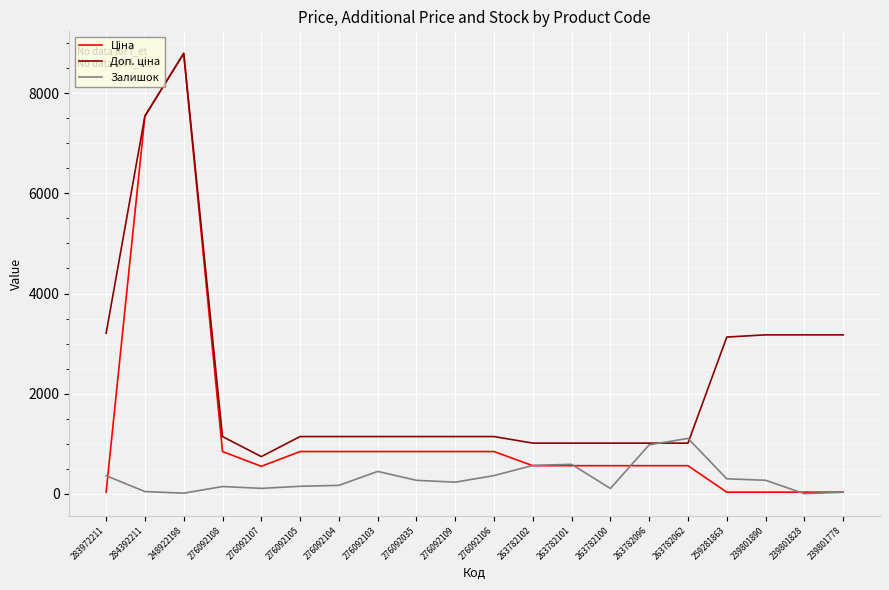

At which category does the chart reach its peak across all series?

248922198